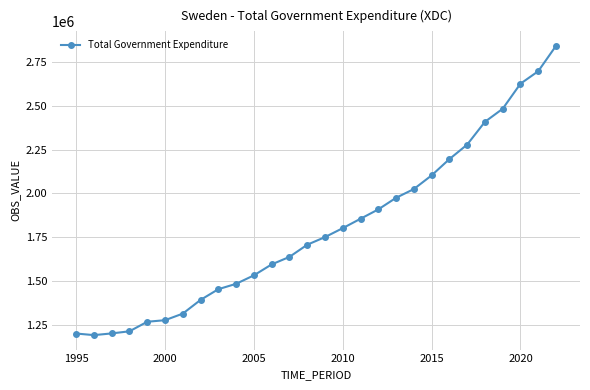

What is the value of the 27th point from the left?

2696400